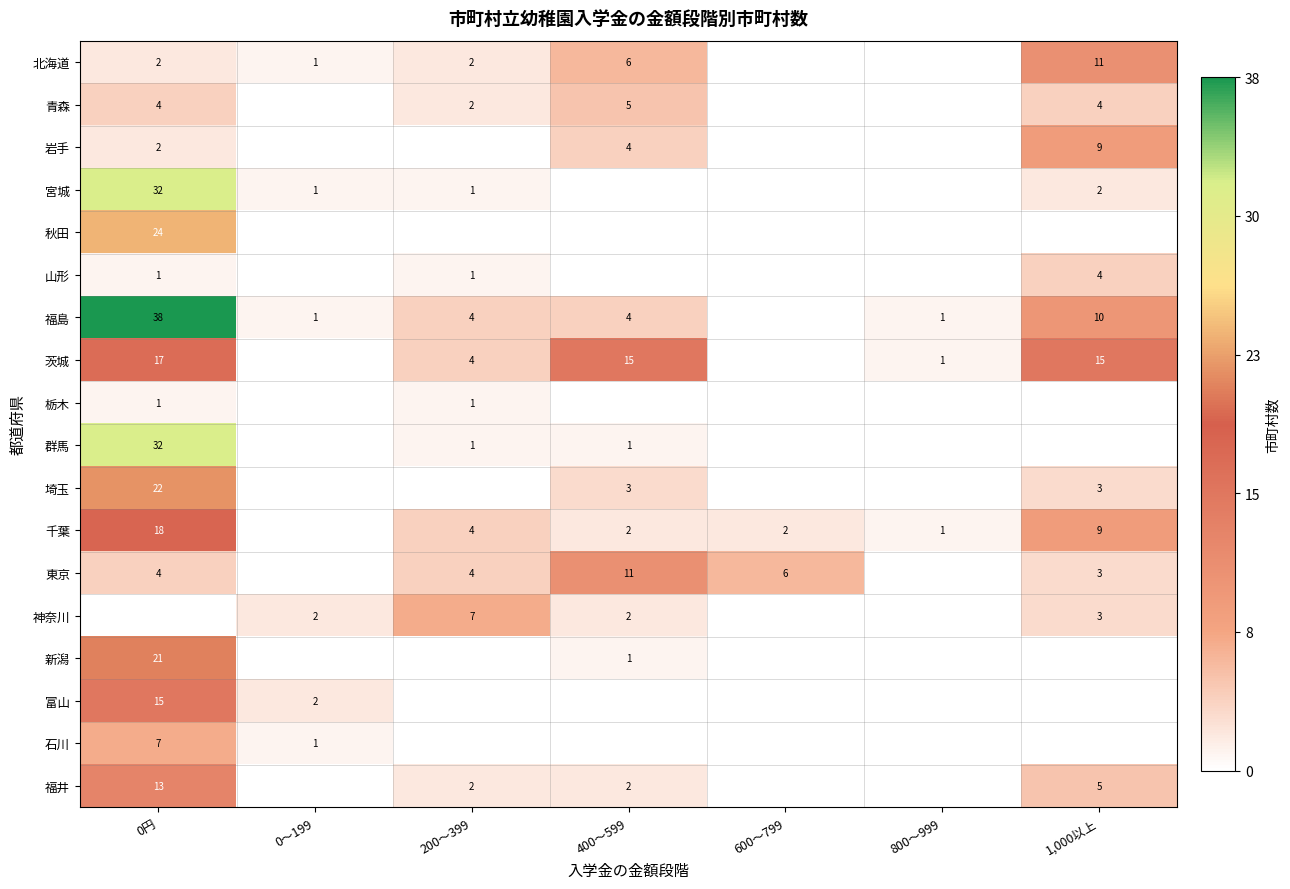

The value of 富山 at 0円 is 15. True or false?

True